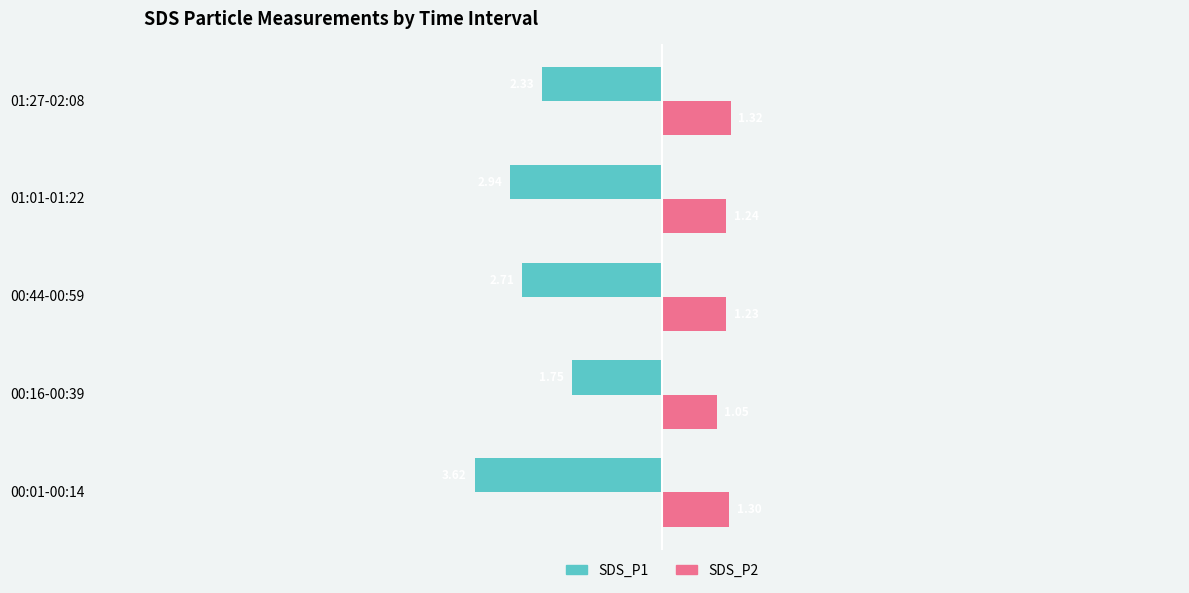

At which category is the sum across all series the highest?

00:16-00:39